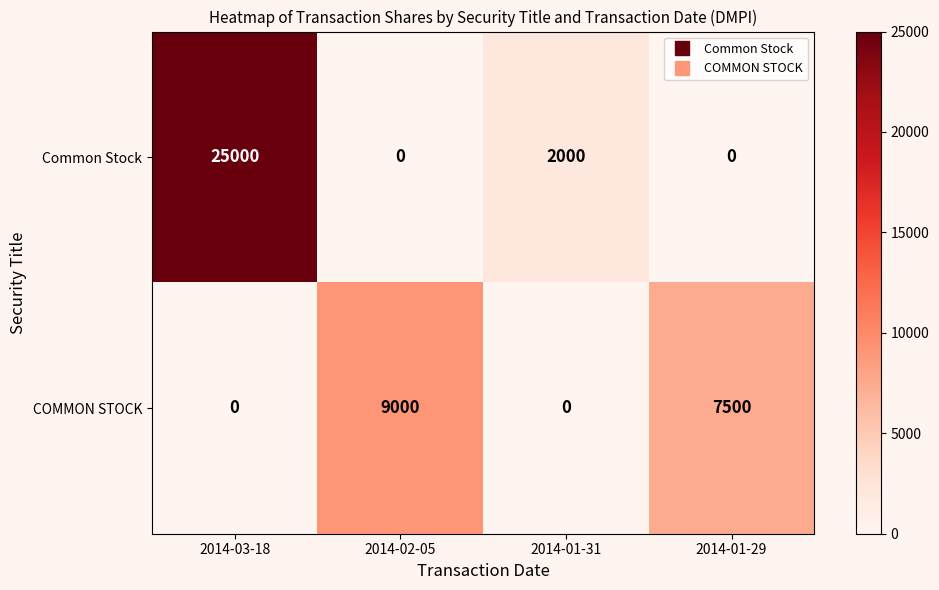

Reading right to left, transcribe all the data shown in this chart.

Common Stock: 0	2000	0	25000
COMMON STOCK: 7500	0	9000	0